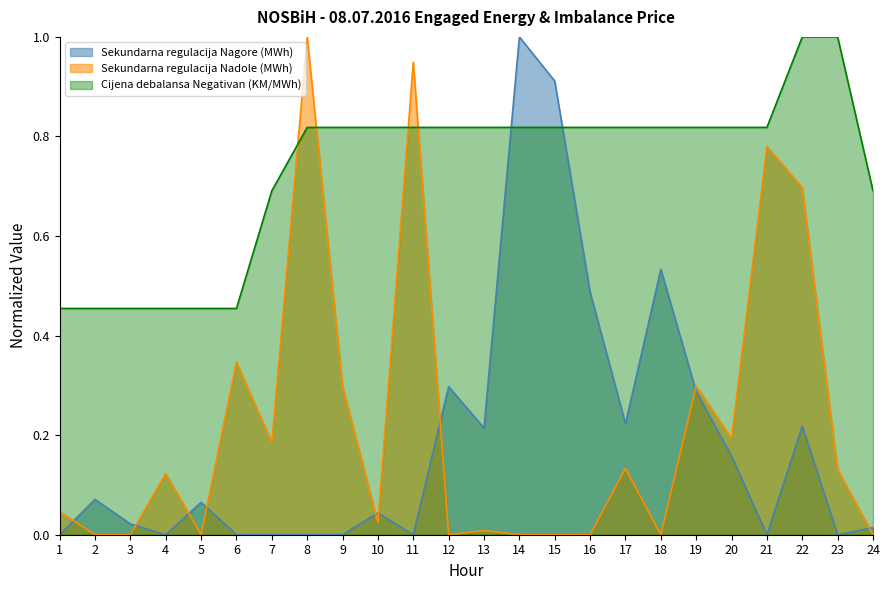

Which series has the largest range (max minus min)?

Sekundarna regulacija Nagore (MWh)